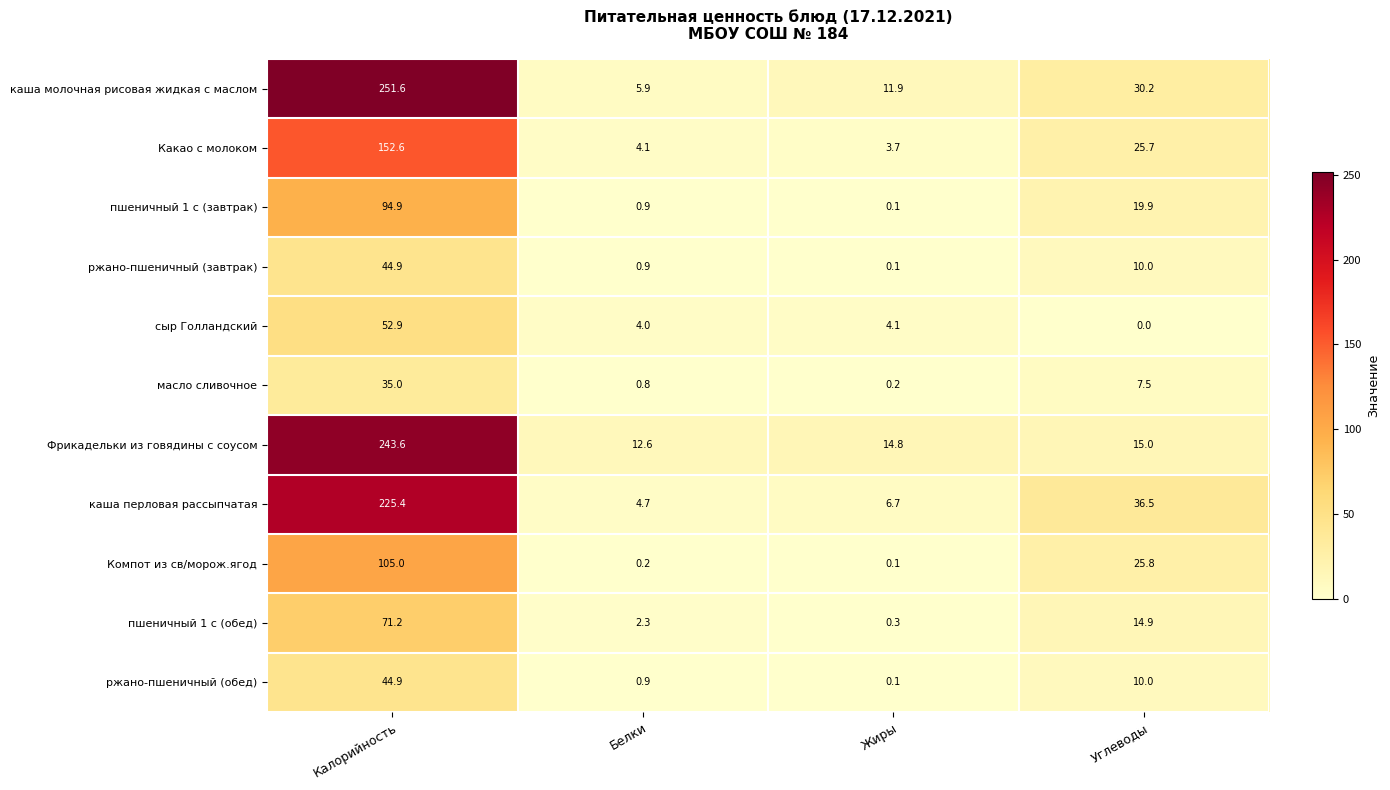

How many data points does each series have?

4